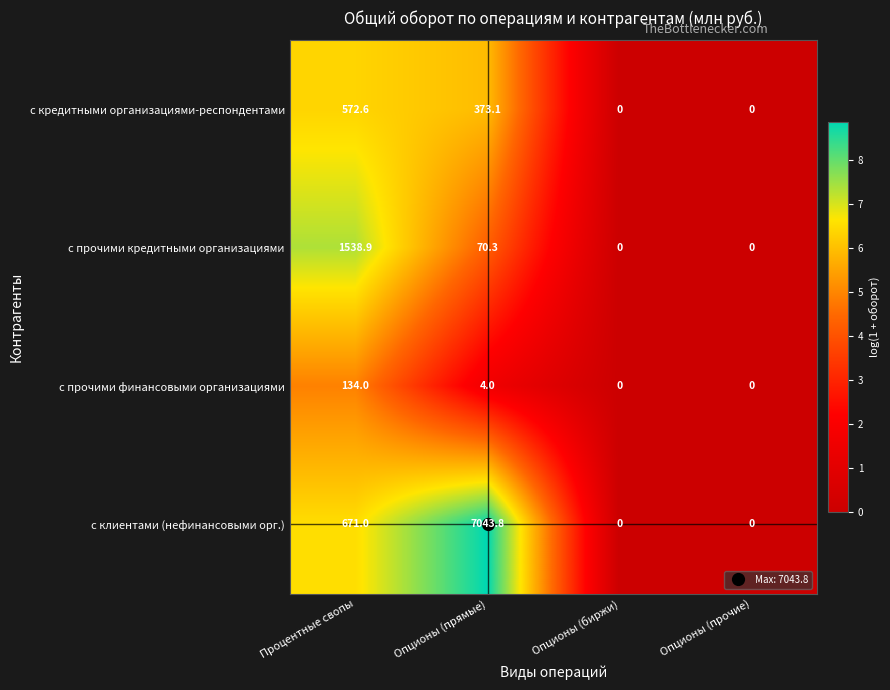

What is the sum of the с прочими кредитными организациями values at Опционы (прочие) and Опционы (прямые)?

70.3